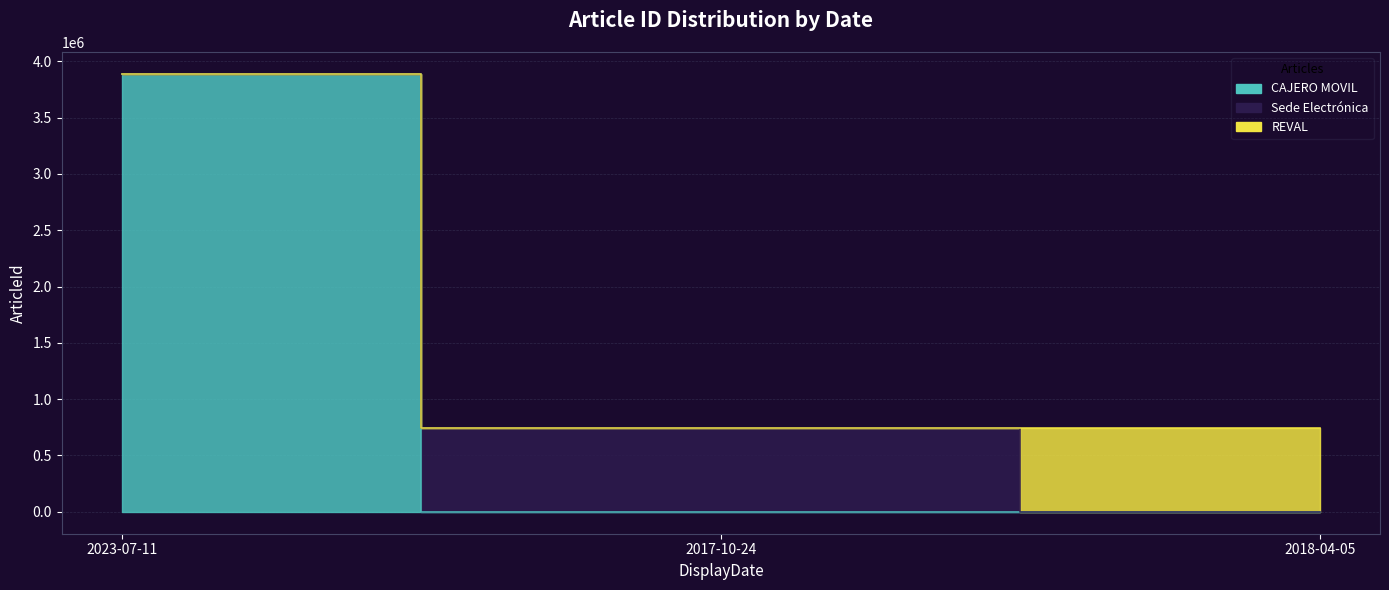

Reading left to right, extract all data points from this chart.

2023-07-11=3887277	2017-10-24=744813	2018-04-05=744316